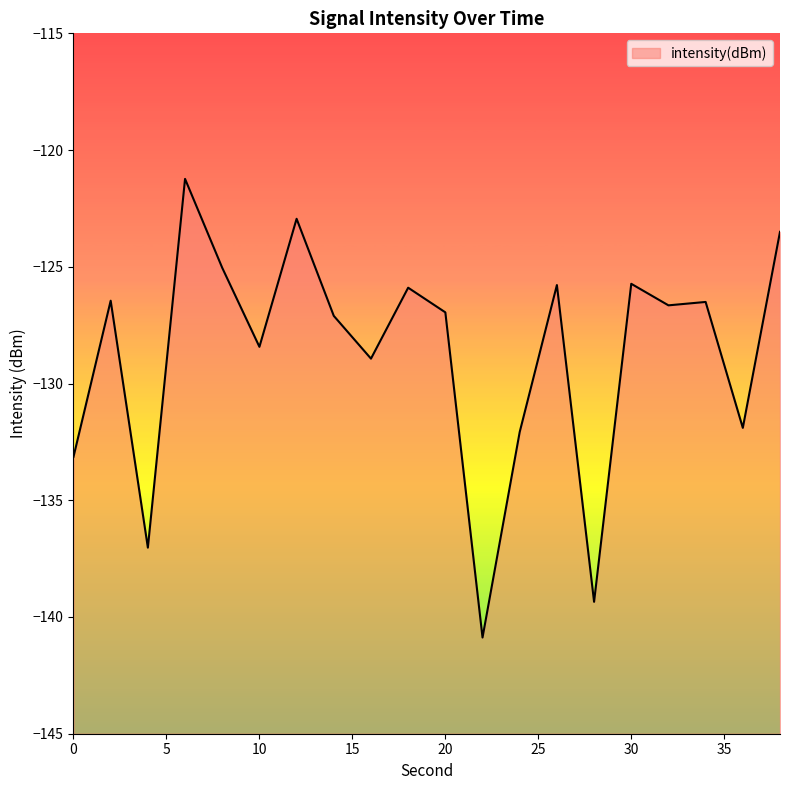

List the labels in order of value, smallest first.

22, 28, 4, 0, 24, 36, 16, 10, 14, 20, 32, 34, 2, 18, 26, 30, 8, 38, 12, 6